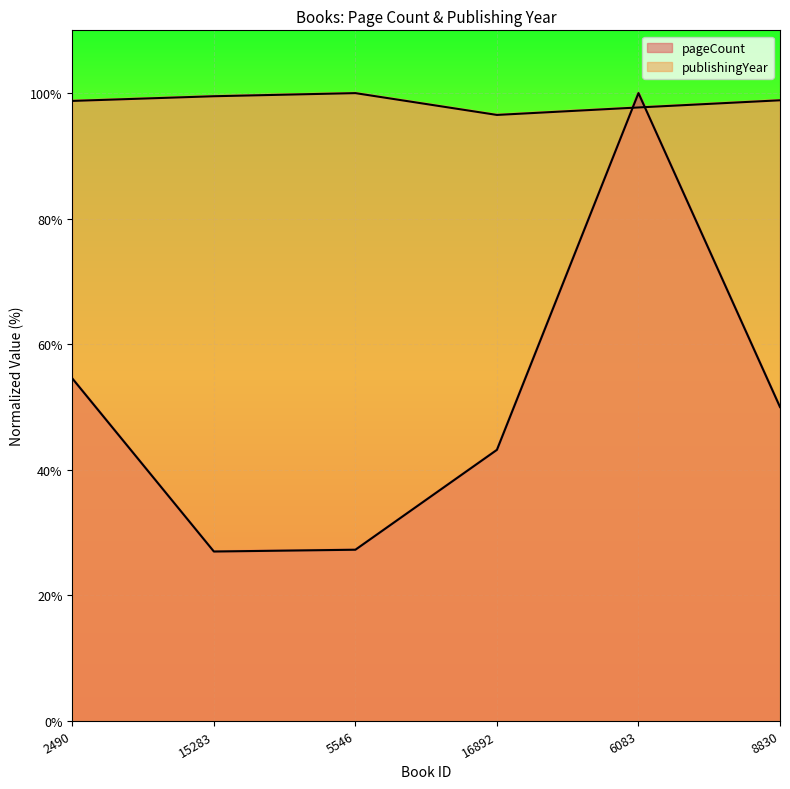

Rank the series by their maximum value, from highest to lowest.

pageCount, publishingYear